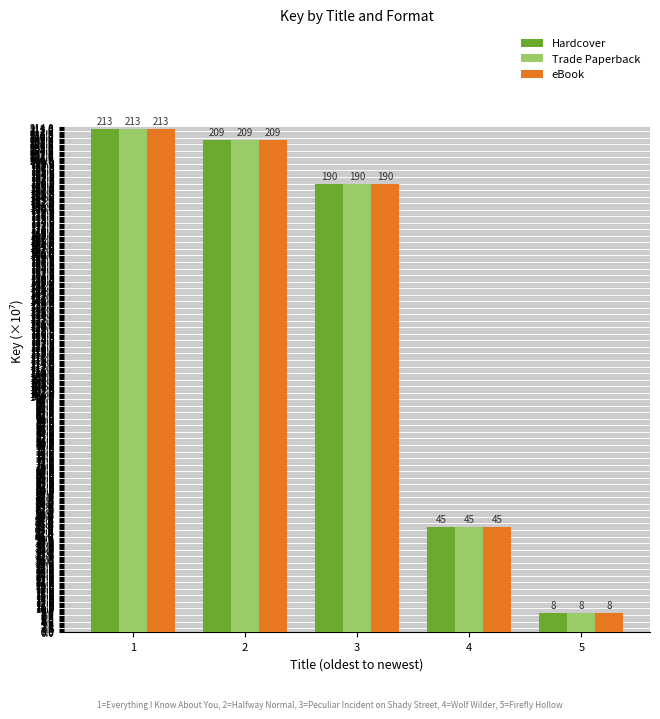

How many bars are there in each group?

3